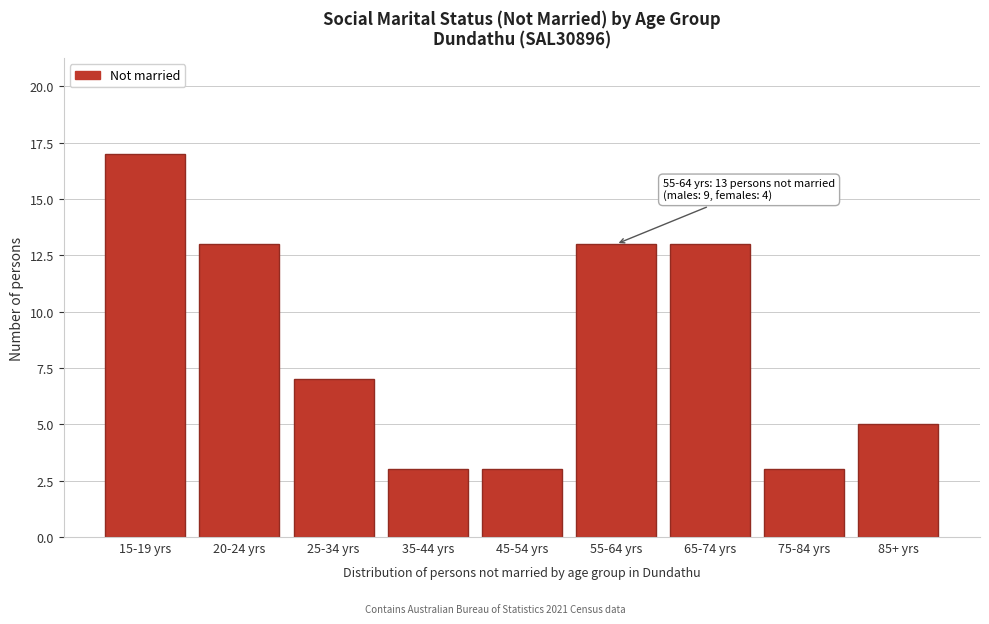

Reading left to right, extract all data points from this chart.

17	13	7	3	3	13	13	3	5